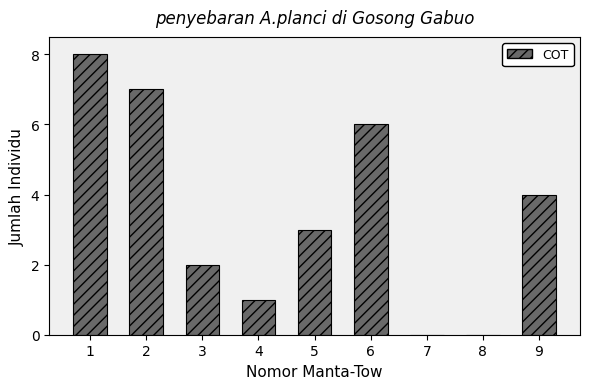

Reading right to left, what are all the values shown in this chart?

9=4	8=0	7=0	6=6	5=3	4=1	3=2	2=7	1=8